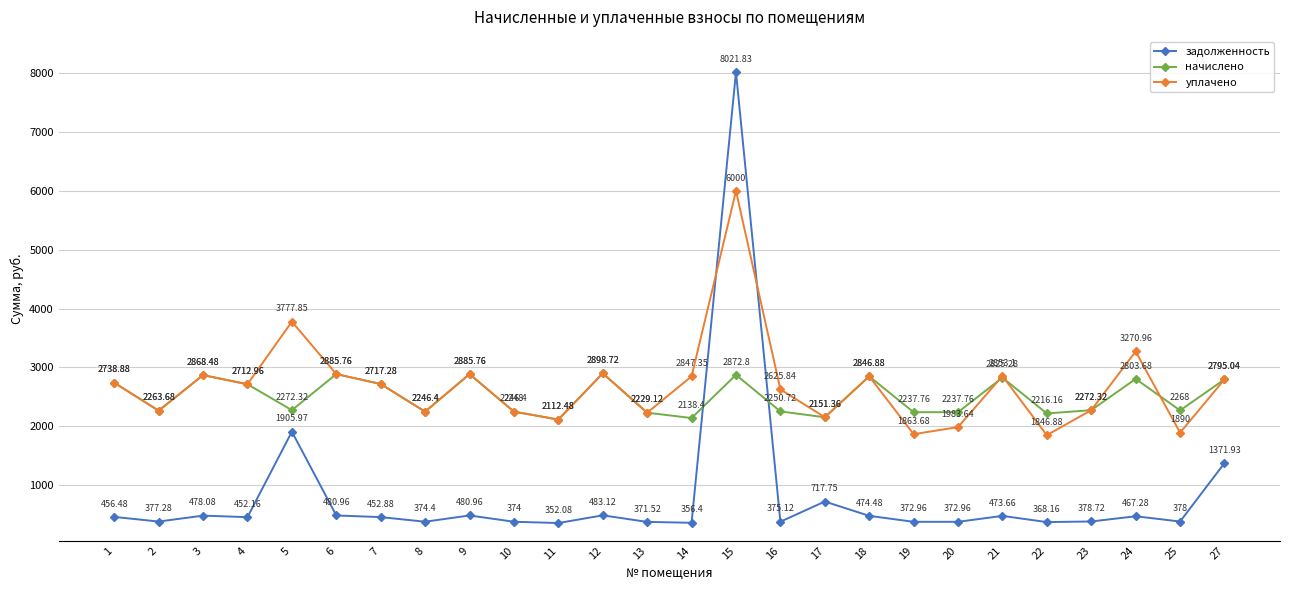

The начислено series shows 3384.3 at 17. True or false?

False